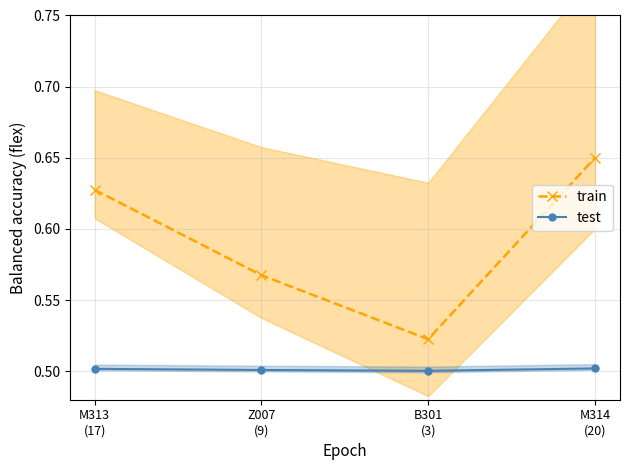

What are all the series names shown in the legend?

train, test